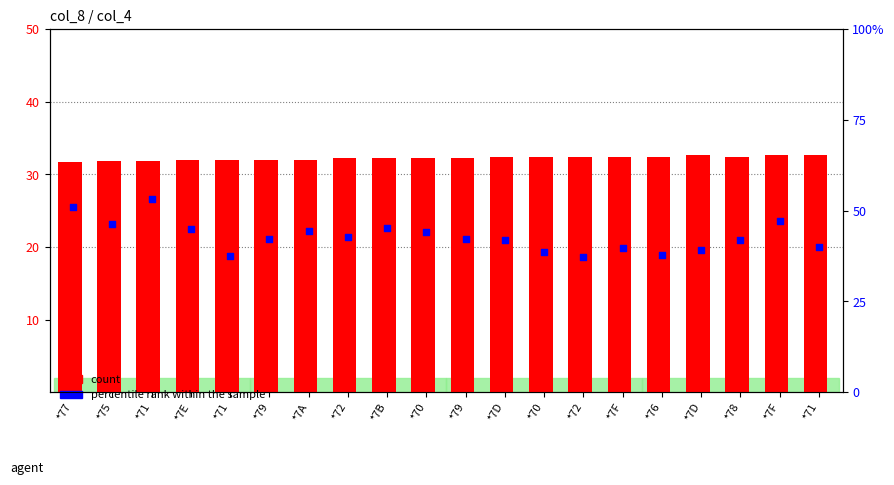

Is the value of percentile rank within the sample at *75 greater than the value of count at *7F?

Yes